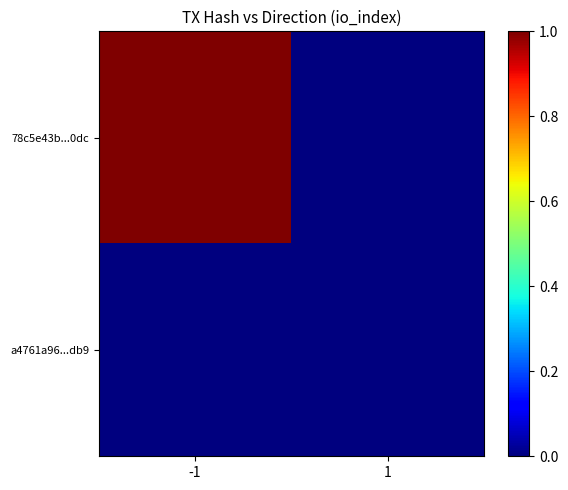

Reading left to right, list all the values displayed in this chart.

78c5e43b...0dc: -1=1	1=0
a4761a96...db9: -1=0	1=0